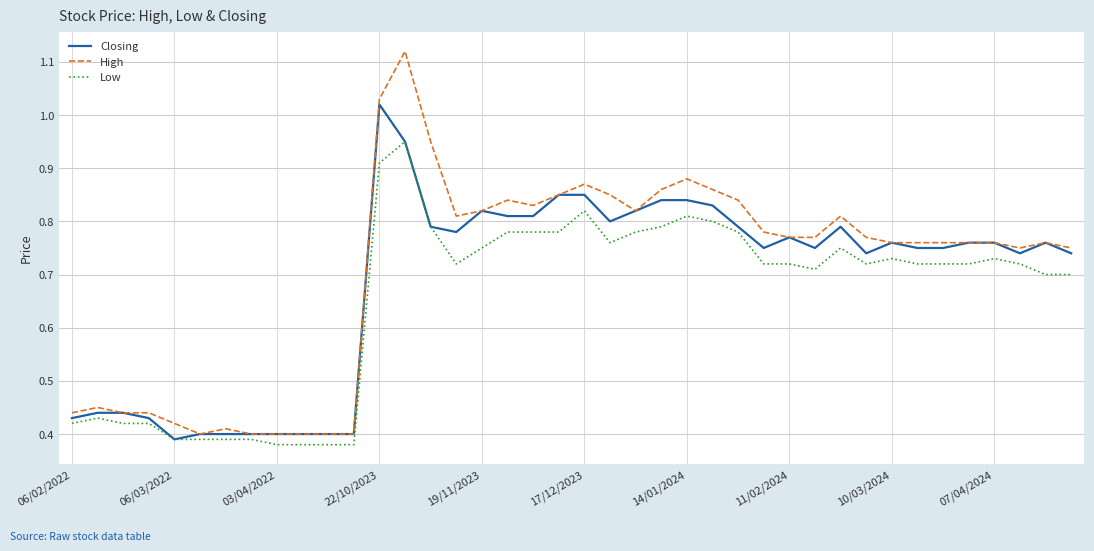

Which series has the widest spread of values?

High